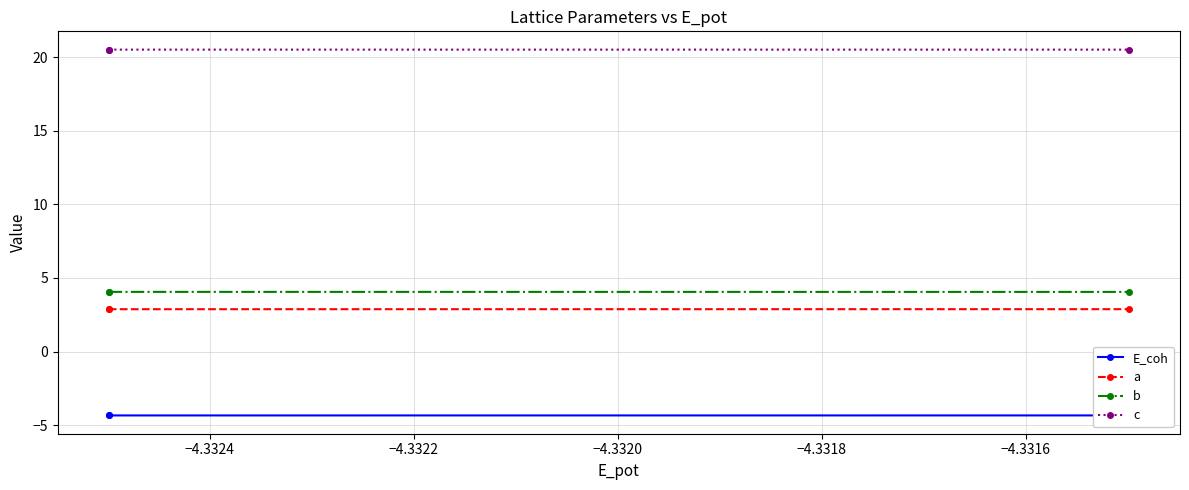

What is the minimum value for a?

2.9